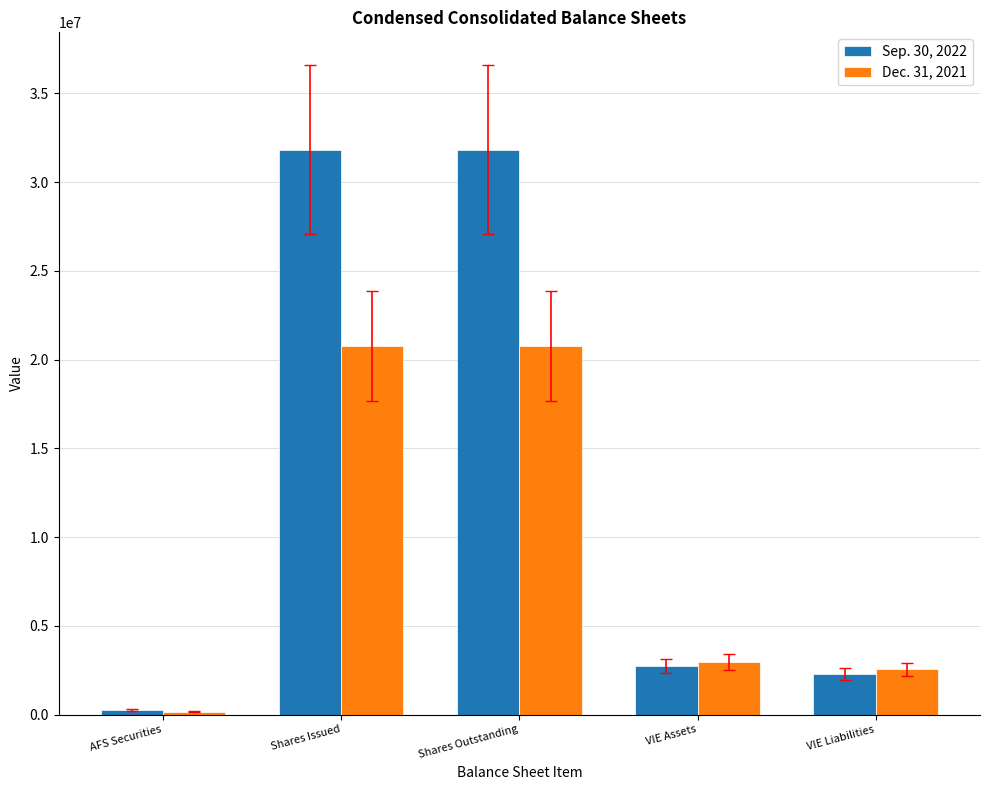

At how many categories does at least one series exceed 1612934?

4